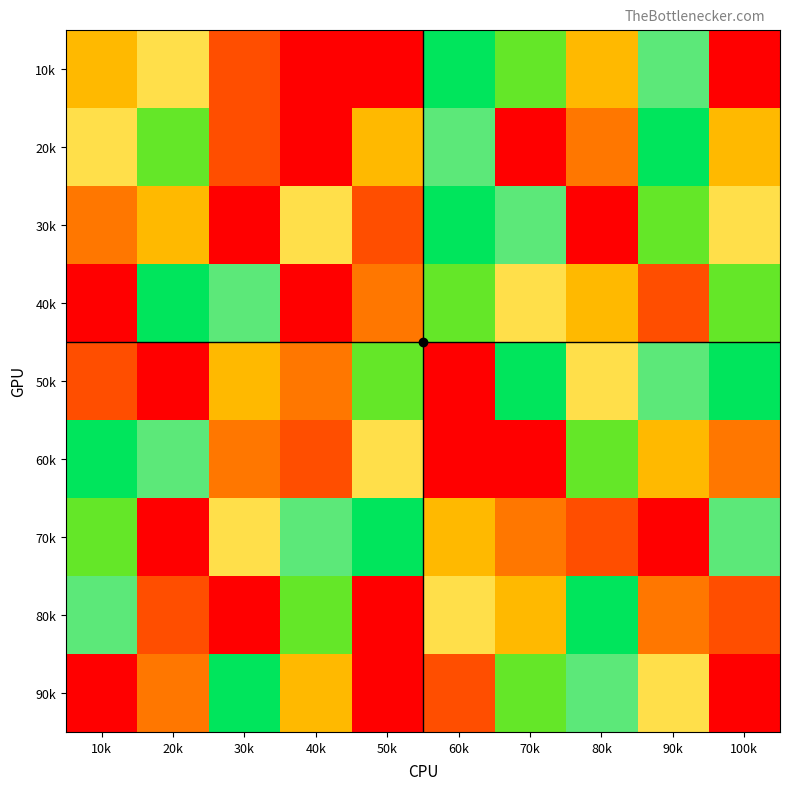

Reading left to right, what are all the values shown in this chart?

10k: 10k=3	20k=7	30k=2	40k=1	50k=9	60k=5	70k=6	80k=3	90k=4	100k=9
20k: 10k=7	20k=6	30k=2	40k=1	50k=3	60k=4	70k=9	80k=8	90k=5	100k=3
30k: 10k=8	20k=3	30k=9	40k=7	50k=2	60k=5	70k=4	80k=1	90k=6	100k=7
40k: 10k=1	20k=5	30k=4	40k=9	50k=8	60k=6	70k=7	80k=3	90k=2	100k=6
50k: 10k=2	20k=9	30k=3	40k=8	50k=6	60k=1	70k=5	80k=7	90k=4	100k=5
60k: 10k=5	20k=4	30k=8	40k=2	50k=7	60k=9	70k=1	80k=6	90k=3	100k=8
70k: 10k=6	20k=1	30k=7	40k=4	50k=5	60k=3	70k=8	80k=2	90k=9	100k=4
80k: 10k=4	20k=2	30k=1	40k=6	50k=9	60k=7	70k=3	80k=5	90k=8	100k=2
90k: 10k=9	20k=8	30k=5	40k=3	50k=1	60k=2	70k=6	80k=4	90k=7	100k=1